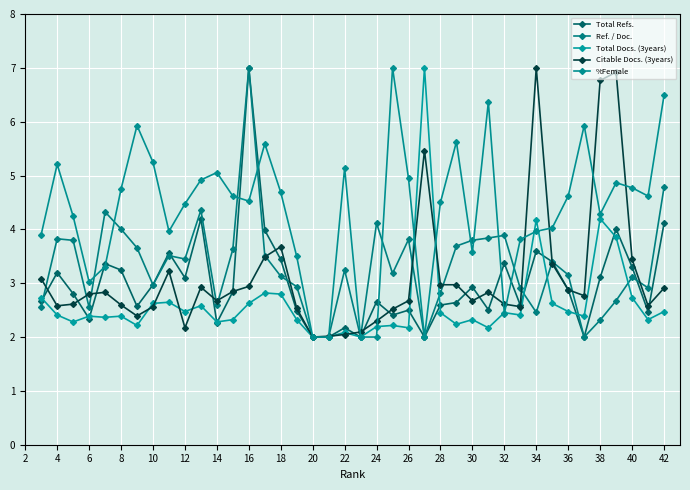

The Ref. / Doc. series shows 1.0 at 42. True or false?

False